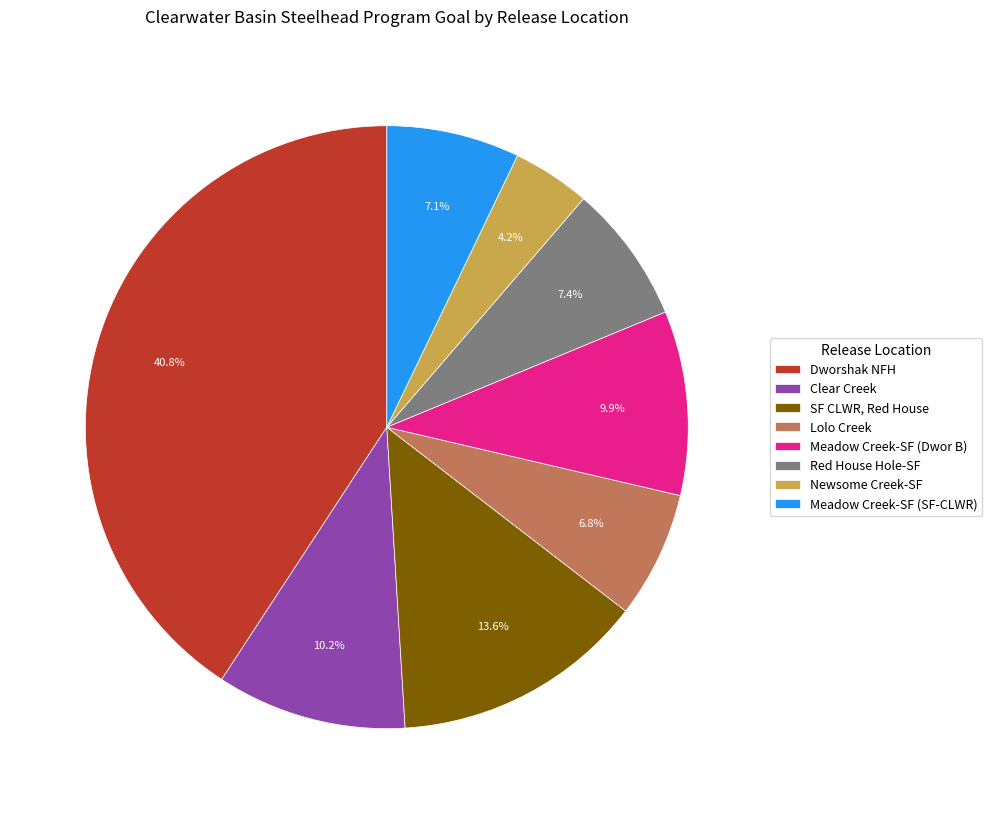

Is the sum of Red House Hole-SF and SF CLWR, Red House greater than half?

No